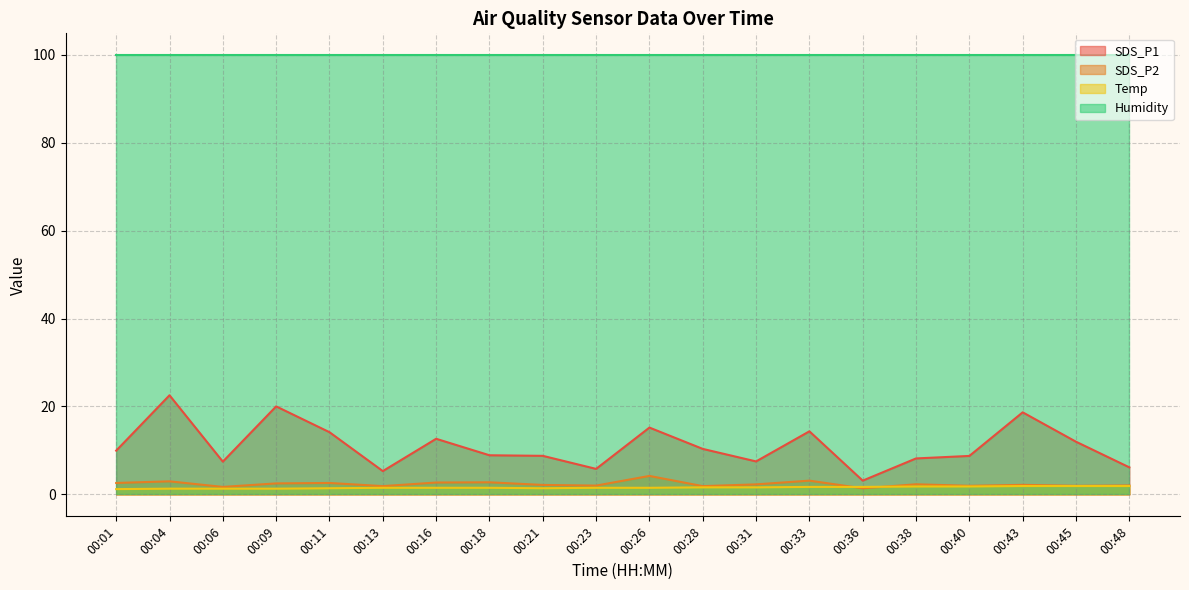

Is it true that SDS_P1 equals 20.0 at 00:09?

True